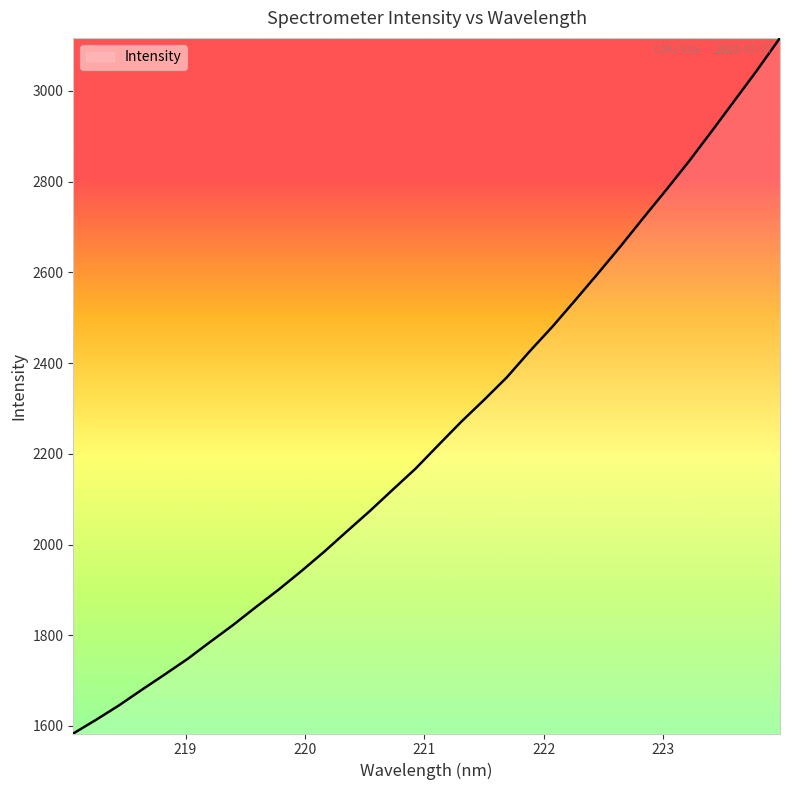

What is the smallest value displayed?

1583.4